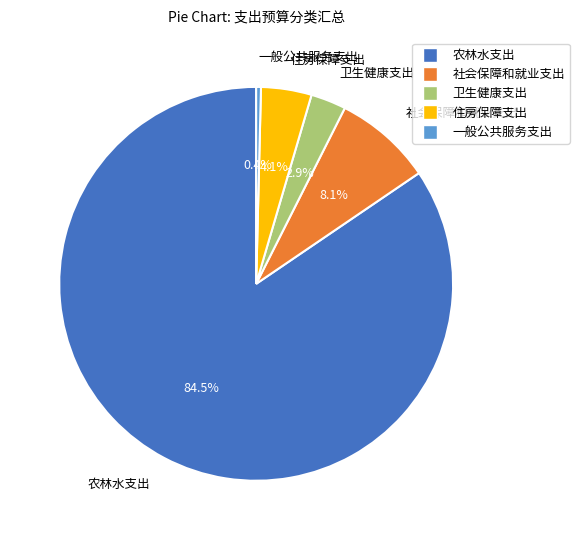

Rank the categories by value from highest to lowest.

农林水支出, 社会保障和就业支出, 住房保障支出, 卫生健康支出, 一般公共服务支出